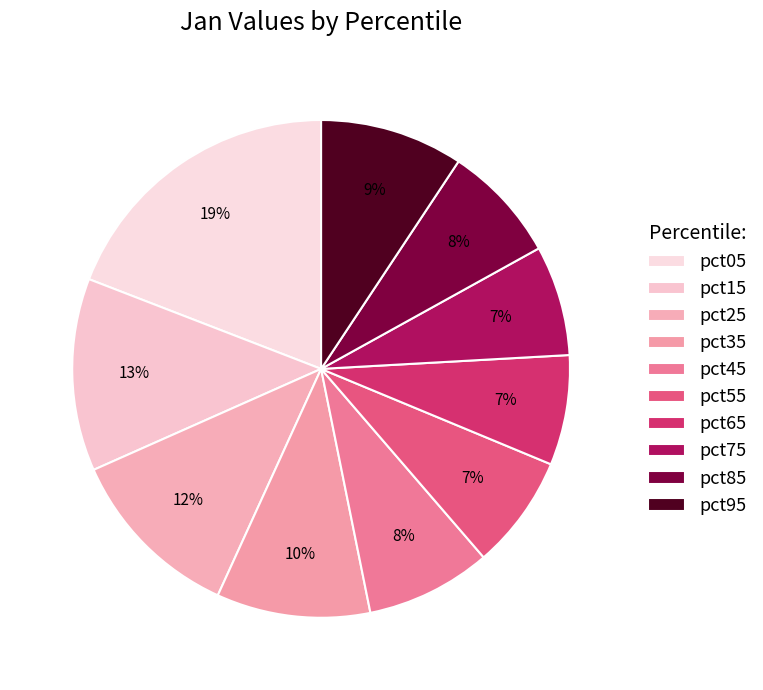

To the nearest percent, what portion does pct45 represent?

8%